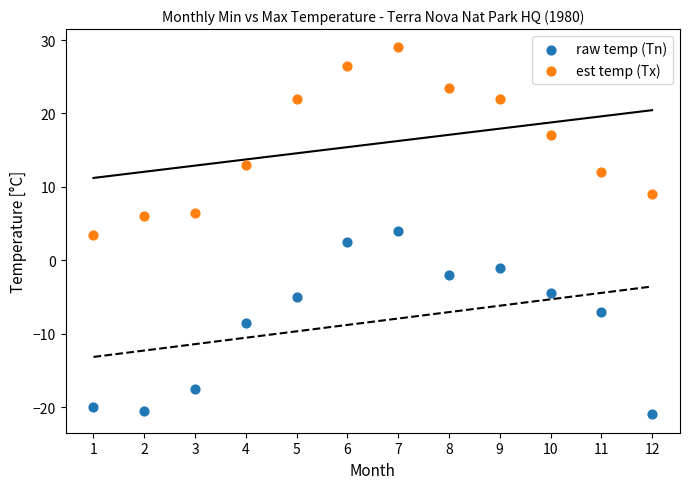

In the est temp (Tx) series, what Y value is closest to 16?

17.0